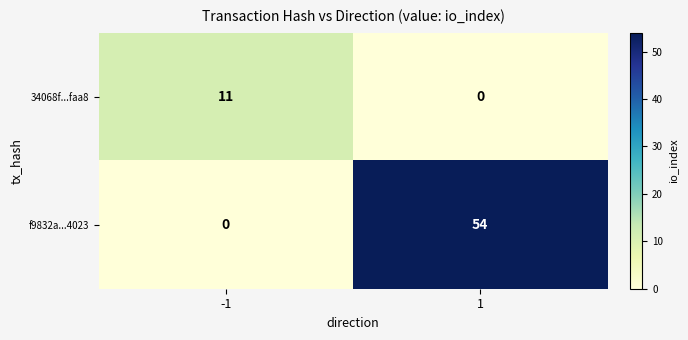

What is the maximum value shown in the chart?

54